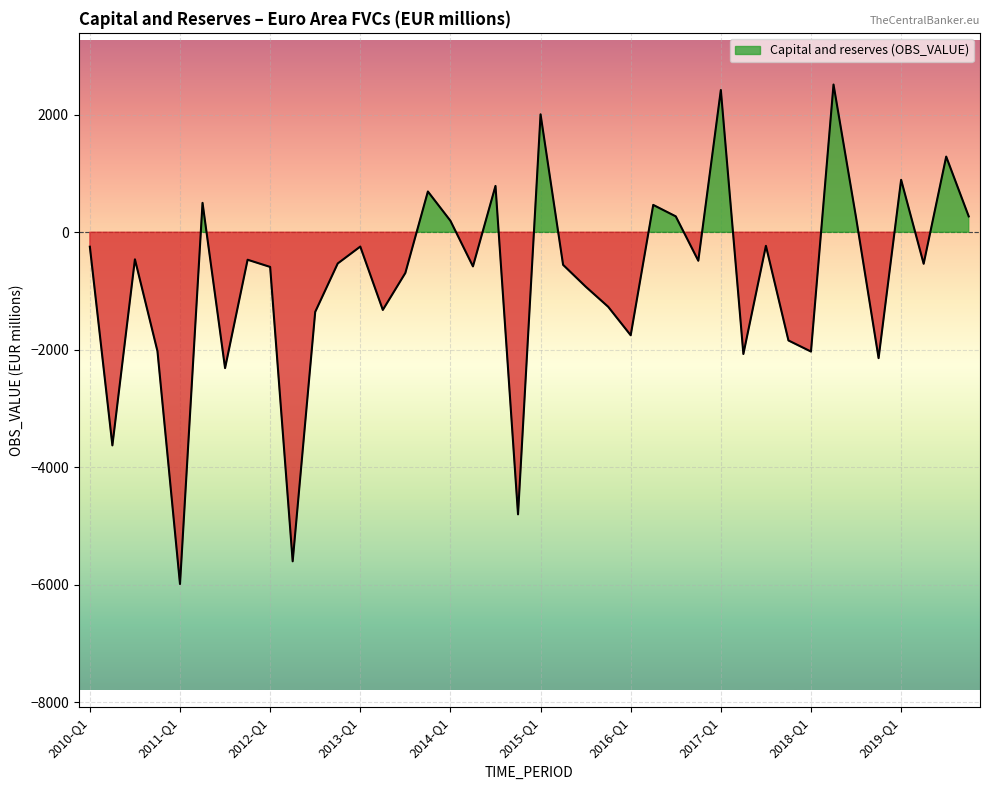

What is the change in value from 2012-Q3 to 2019-Q2?

+819.1